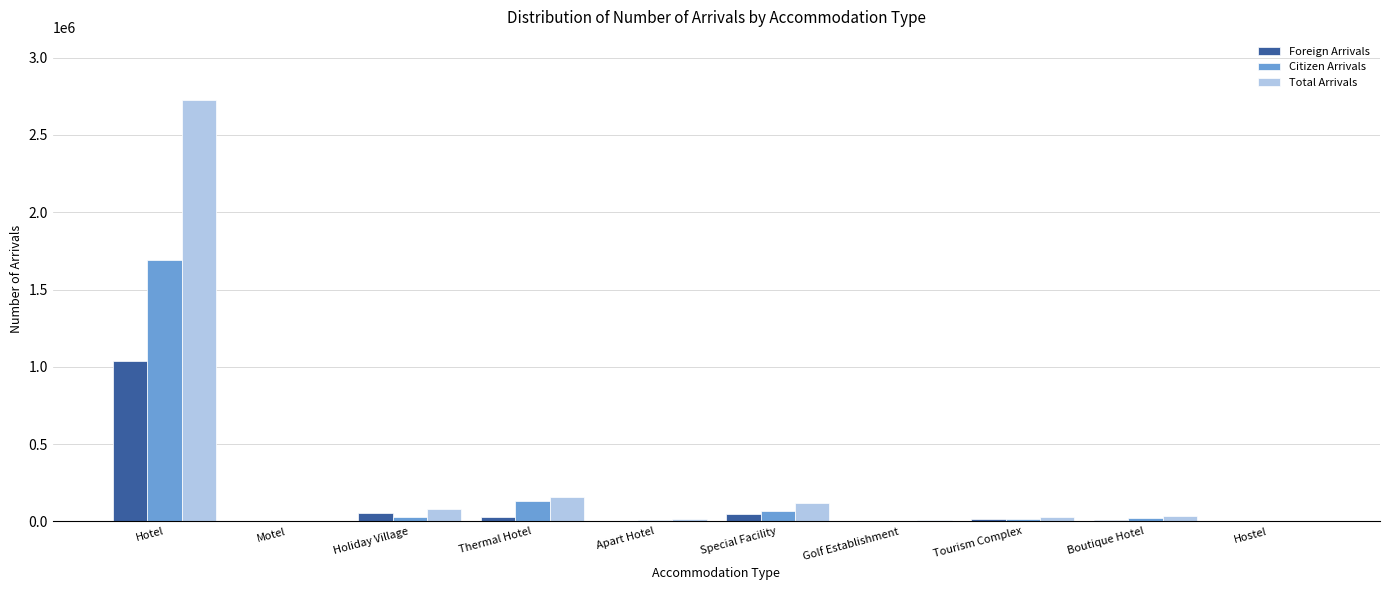

What value does the Citizen Arrivals series have at Apart Hotel, to the nearest 100?

11000